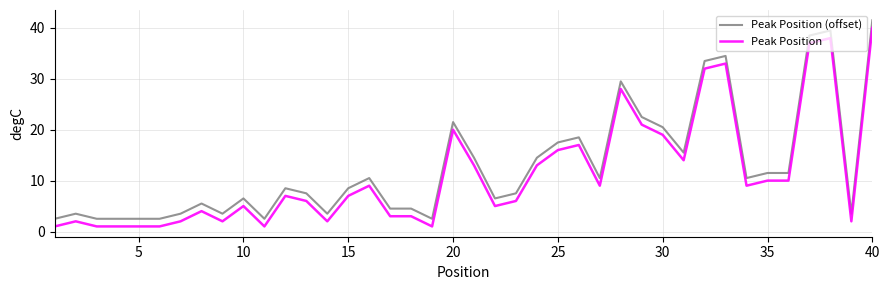

True or false: Peak Position and Peak Position (offset) cross at least once.

False